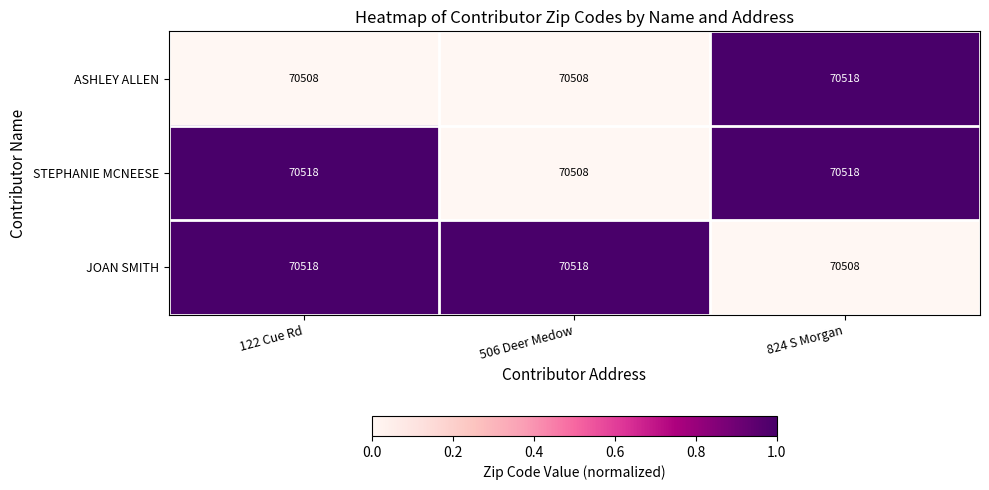

What is the greatest value displayed?

70518